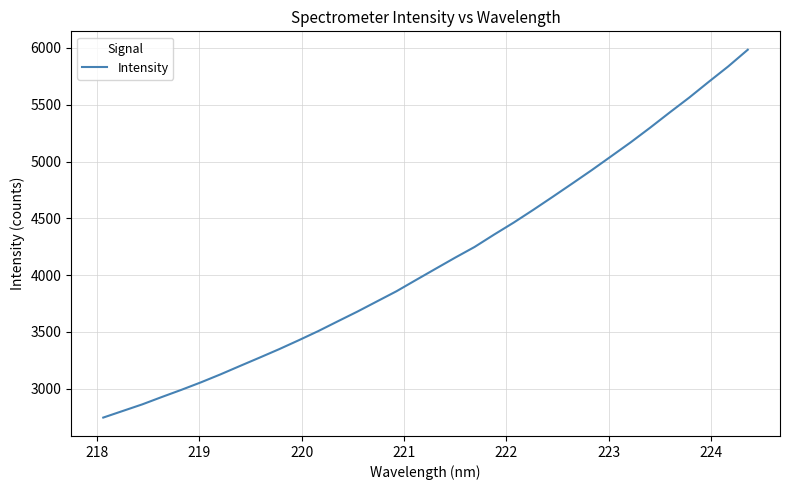

Does the chart have visible grid lines?

Yes